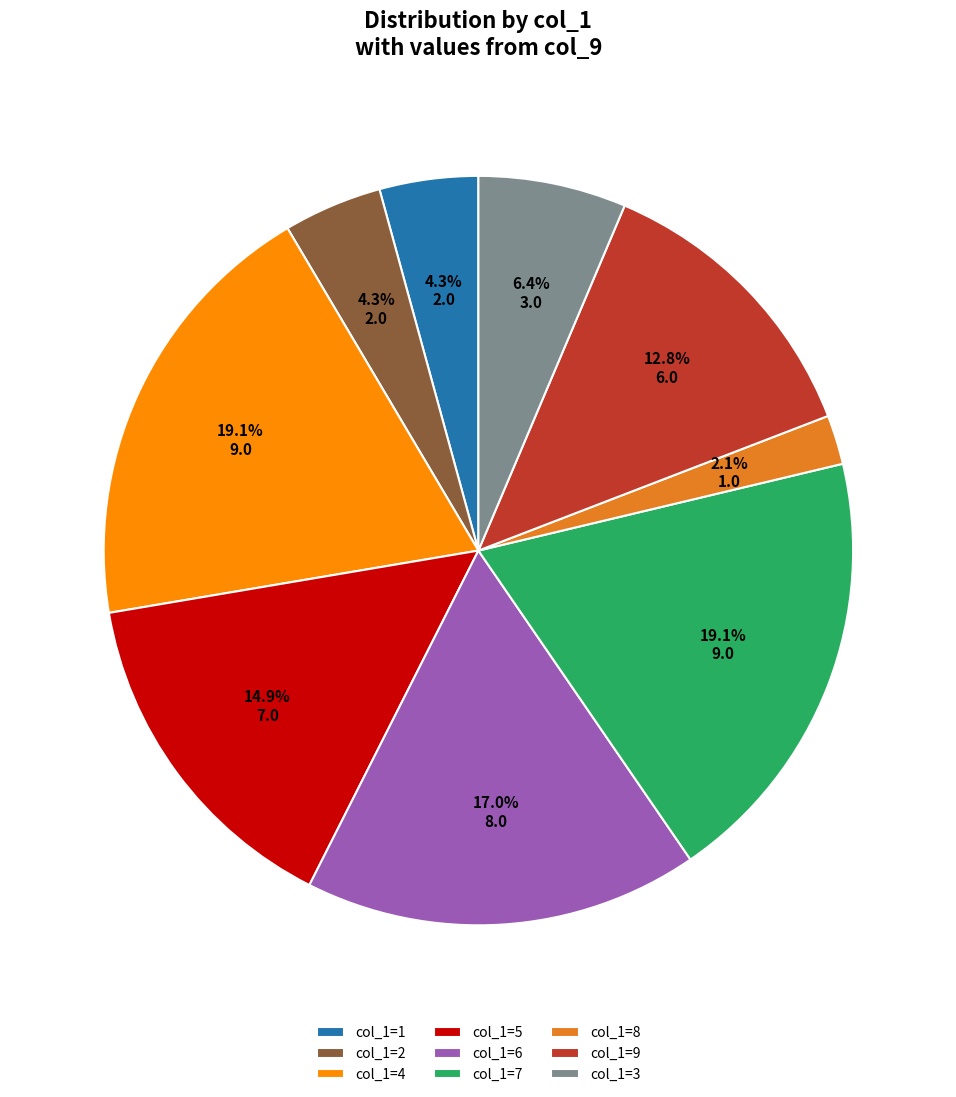

Which has a higher value, col_1=8 or col_1=2?

col_1=2